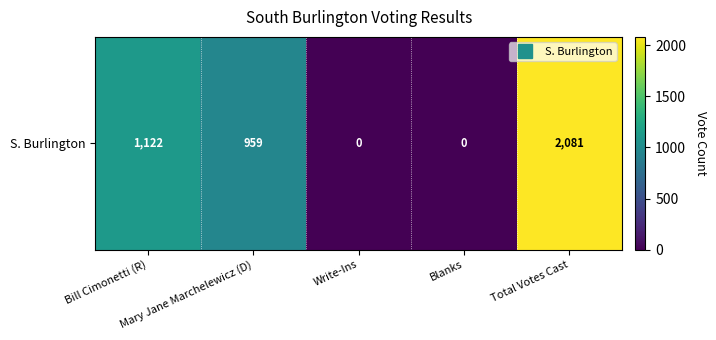

Which category has the highest value across all series?

Total Votes Cast